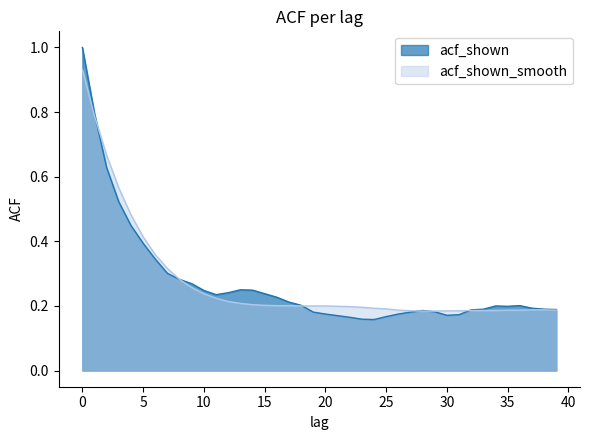

Is it true that acf_shown equals 0.3 at 29?

False